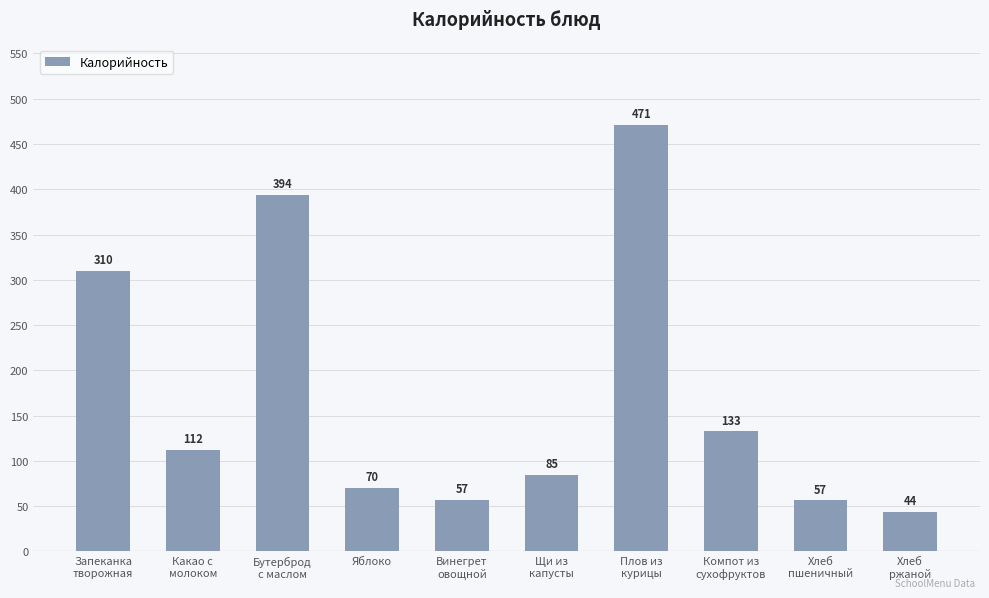

What is the value of the 4th bar from the left?

70.0